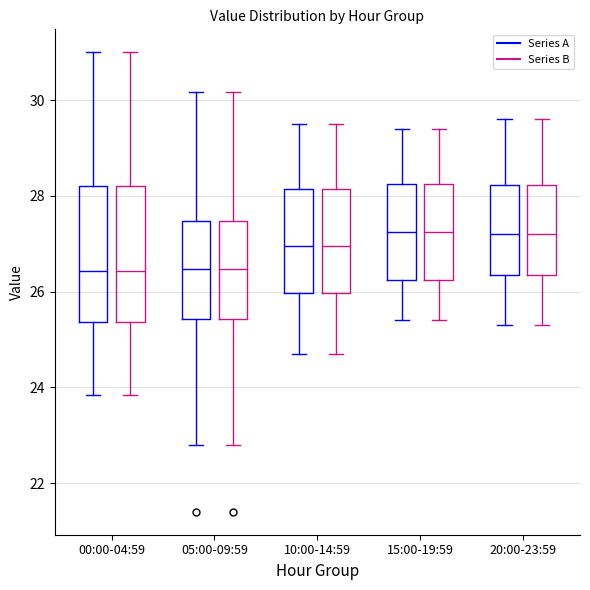

Reading left to right, read every box against the y-axis: the position of its median line, the range the box covers, and the ends of its whiskers. The values are not printed on the chart, so give them approximately, as read against the axis.

00:00-04:59 (Series A): median 26.4, box 25.4 to 28.2, whiskers 23.8 to 31.0
00:00-04:59 (Series B): median 26.4, box 25.4 to 28.2, whiskers 23.8 to 31.0
05:00-09:59 (Series A): median 26.4, box 25.4 to 27.4, whiskers 22.8 to 30.2
05:00-09:59 (Series B): median 26.4, box 25.4 to 27.4, whiskers 22.8 to 30.2
10:00-14:59 (Series A): median 27.0, box 26.0 to 28.2, whiskers 24.8 to 29.6
10:00-14:59 (Series B): median 27.0, box 26.0 to 28.2, whiskers 24.8 to 29.6
15:00-19:59 (Series A): median 27.2, box 26.2 to 28.2, whiskers 25.4 to 29.4
15:00-19:59 (Series B): median 27.2, box 26.2 to 28.2, whiskers 25.4 to 29.4
20:00-23:59 (Series A): median 27.2, box 26.4 to 28.2, whiskers 25.4 to 29.6
20:00-23:59 (Series B): median 27.2, box 26.4 to 28.2, whiskers 25.4 to 29.6